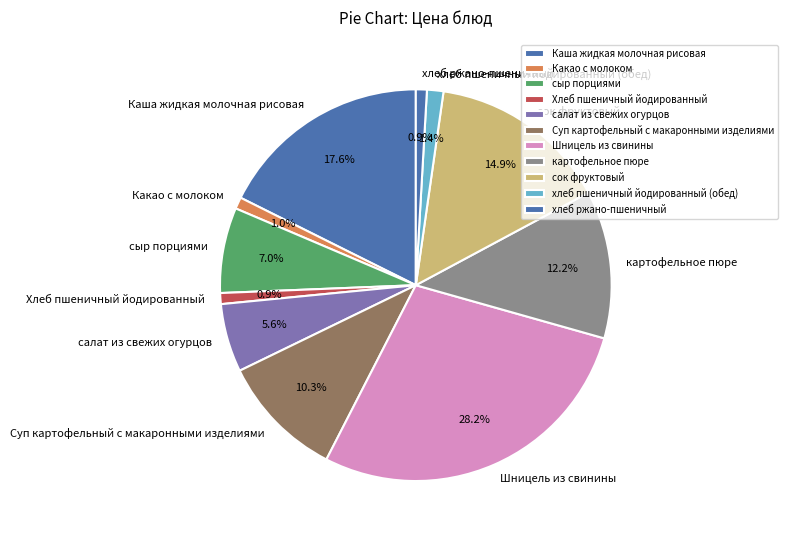

To the nearest percent, what portion does Каша жидкая молочная рисовая represent?

18%